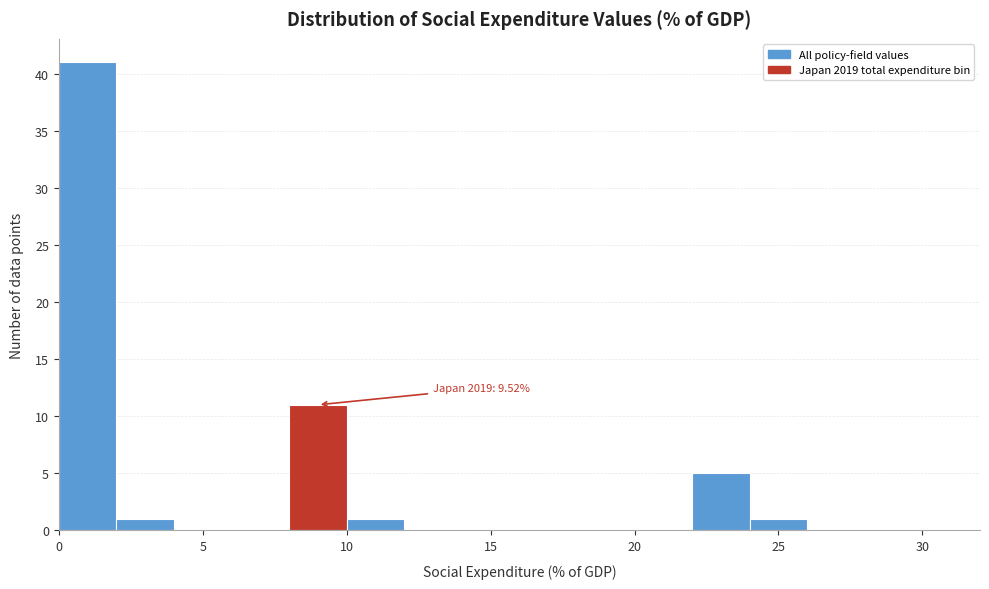

Which range on the x-axis has the tallest bar?

0 to 2